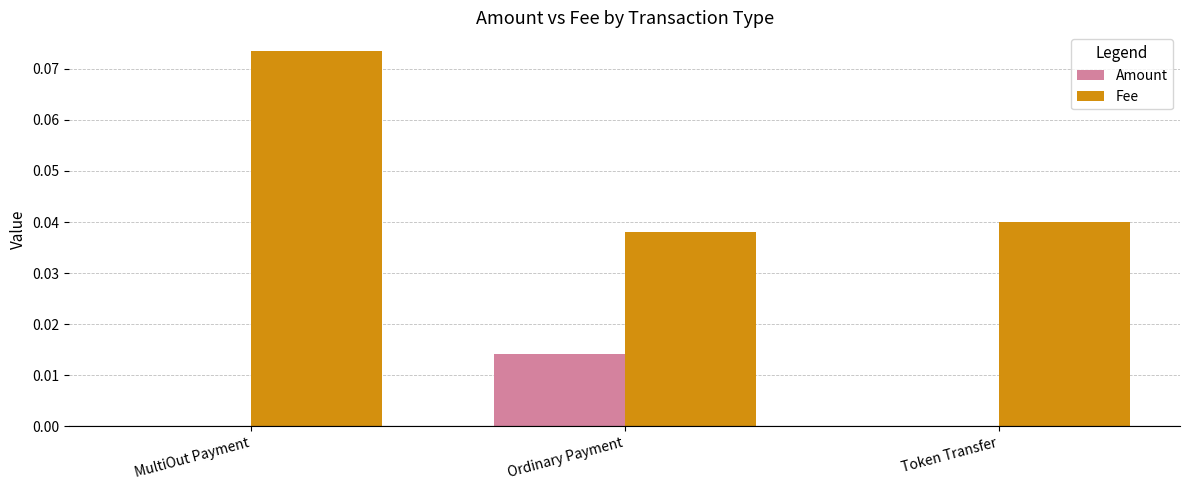

How many data points does each series have?

3